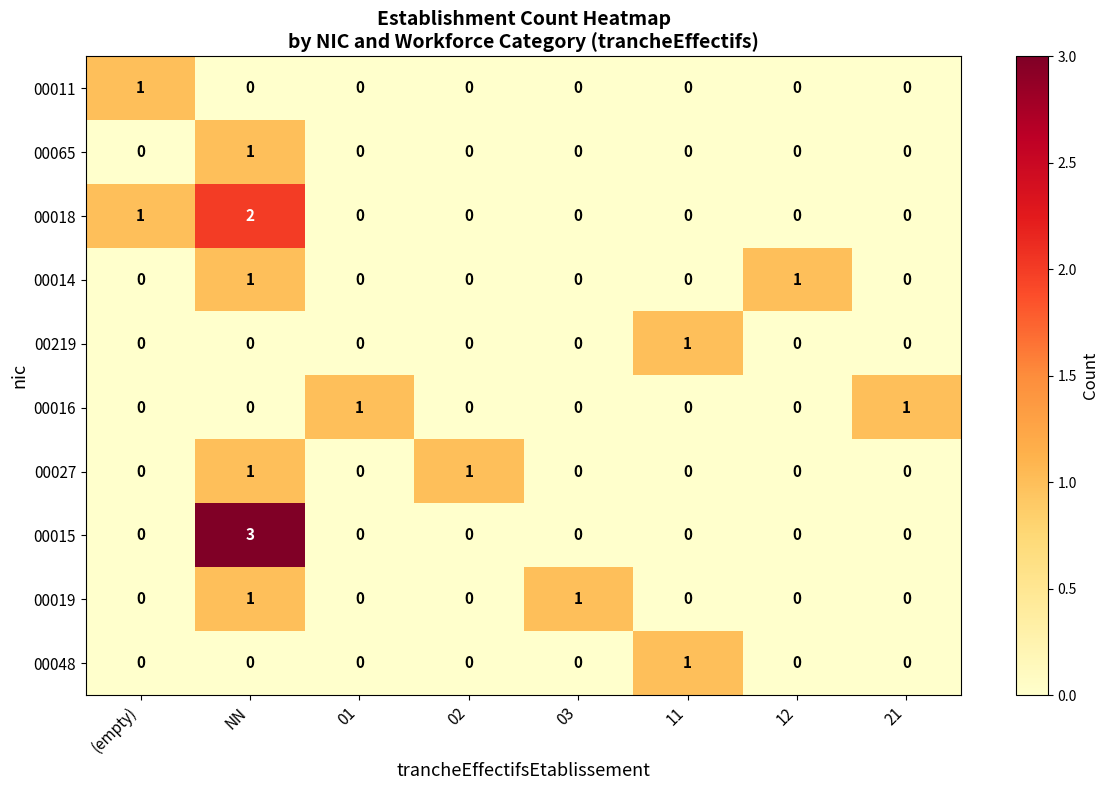

What is the total value across all series at (empty)?

2